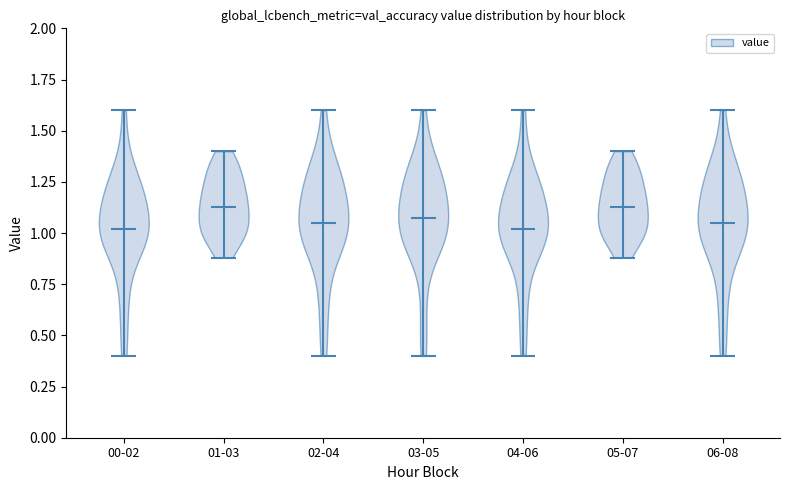

Reading left to right, read every violin against the y-axis: where its median line is, and the lowest and highest points it reaches. The values are not printed on the chart, so give them approximately, as read against the axis.

00-02: median line 1.00, lowest point 0.40, highest point 1.60
01-03: median line 1.15, lowest point 0.90, highest point 1.40
02-04: median line 1.05, lowest point 0.40, highest point 1.60
03-05: median line 1.10, lowest point 0.40, highest point 1.60
04-06: median line 1.00, lowest point 0.40, highest point 1.60
05-07: median line 1.15, lowest point 0.90, highest point 1.40
06-08: median line 1.05, lowest point 0.40, highest point 1.60